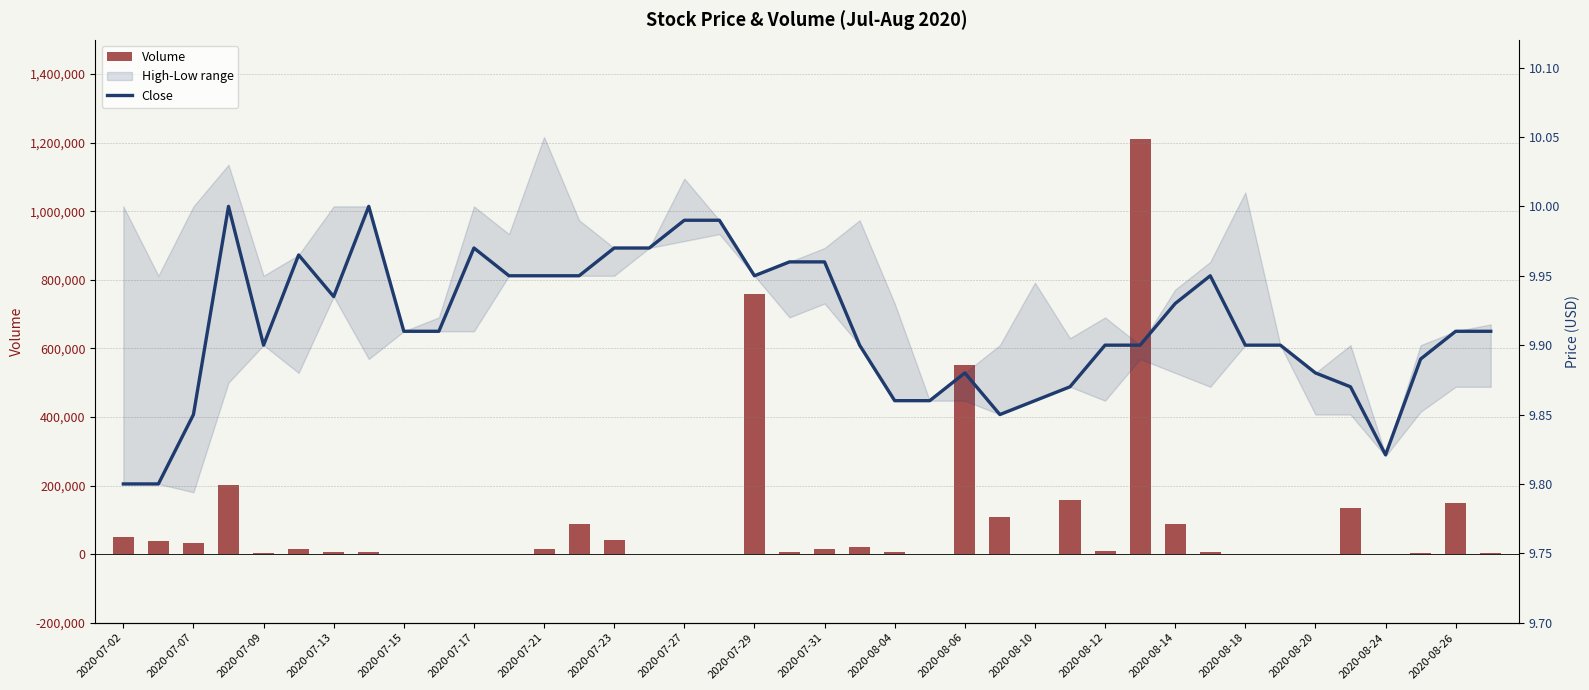

Does the chart contain stacked bars?

No